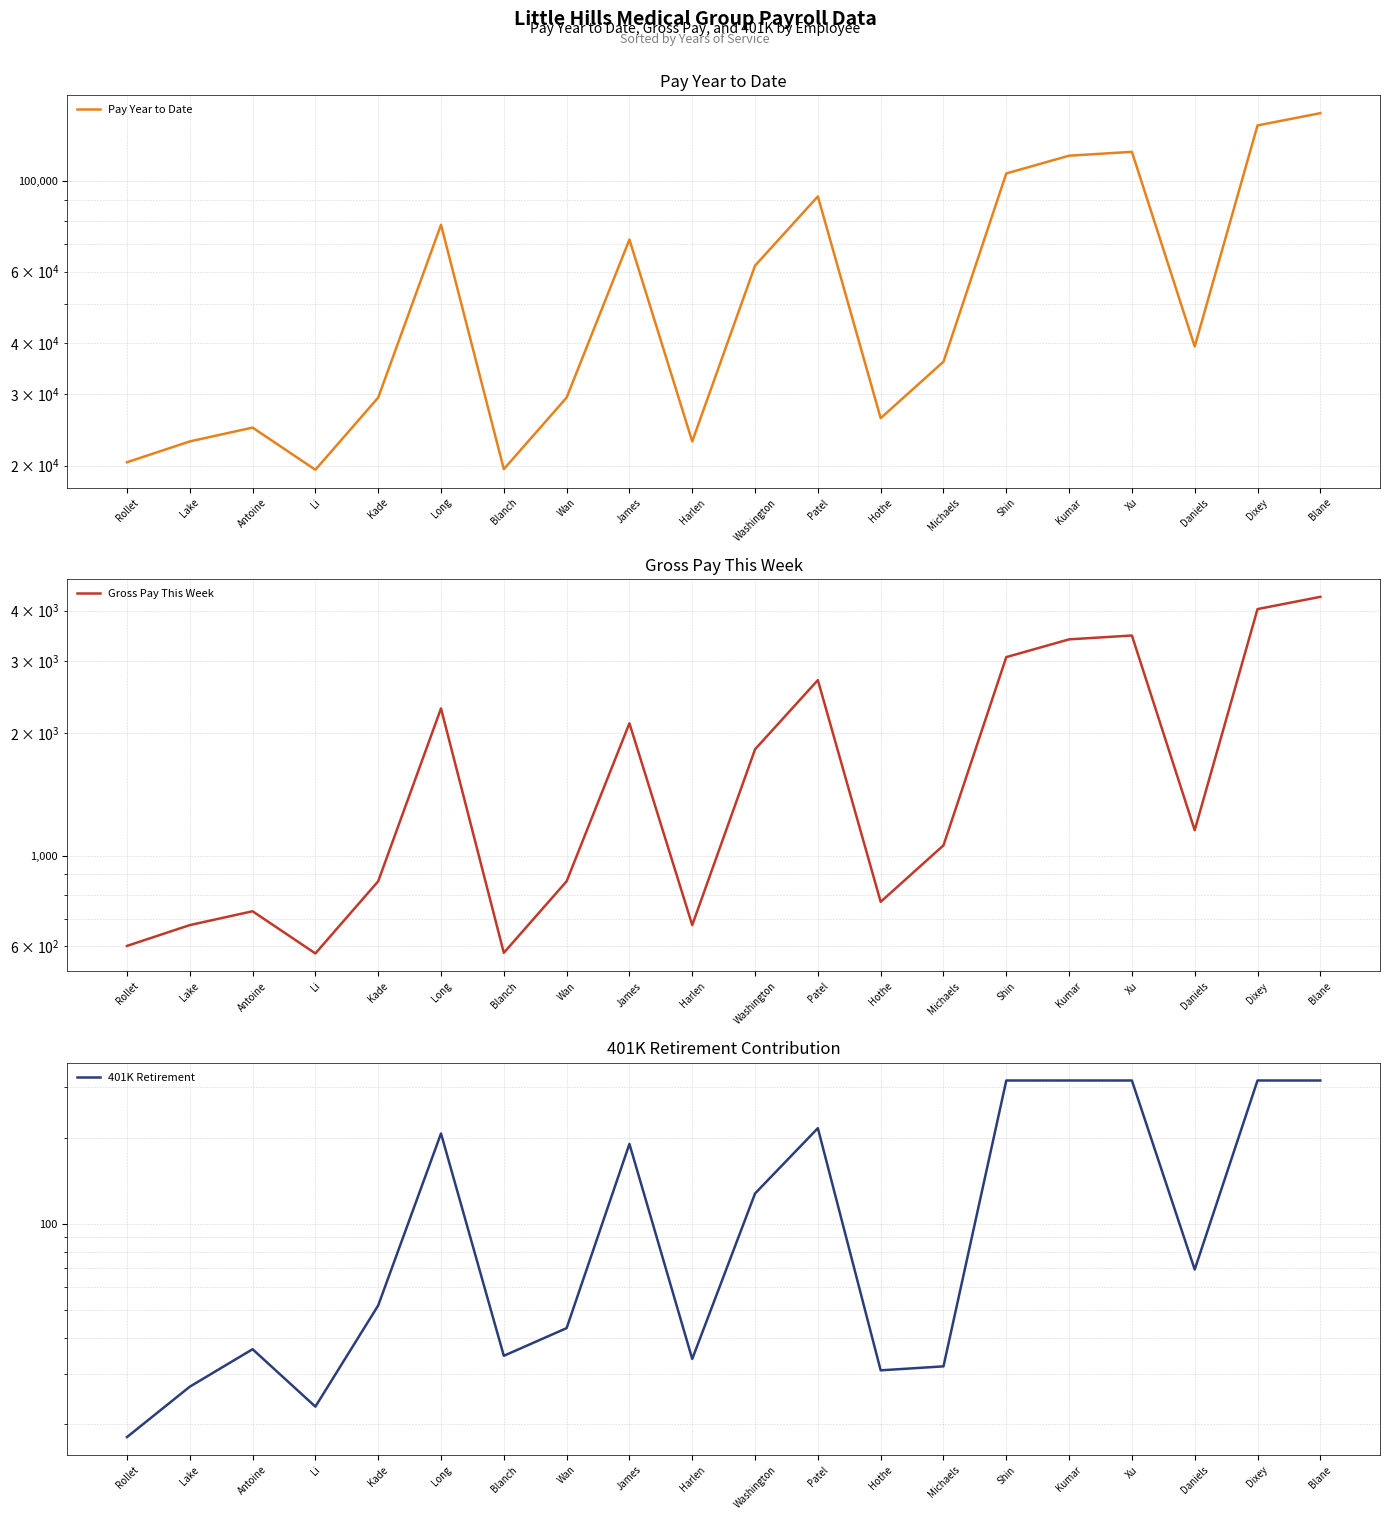

In Pay Year to Date, how many points are higher than both neighbors (excluding endpoints)?

5